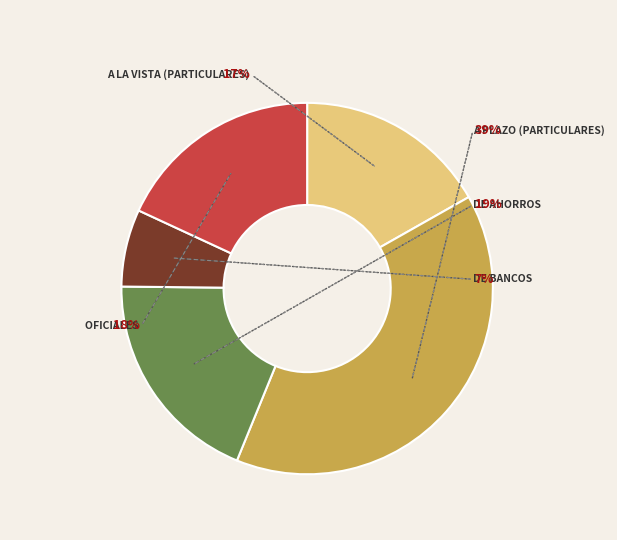

To the nearest percent, what is the combined percentage of A la Vista (Particulares) and Oficiales?

35%